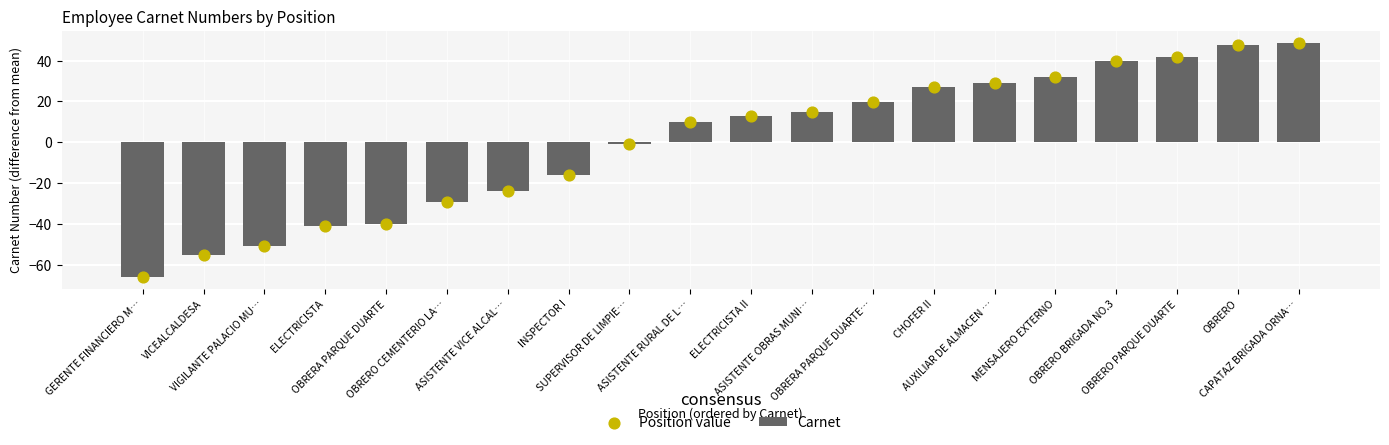

Which series has the largest total across all categories?

Carnet